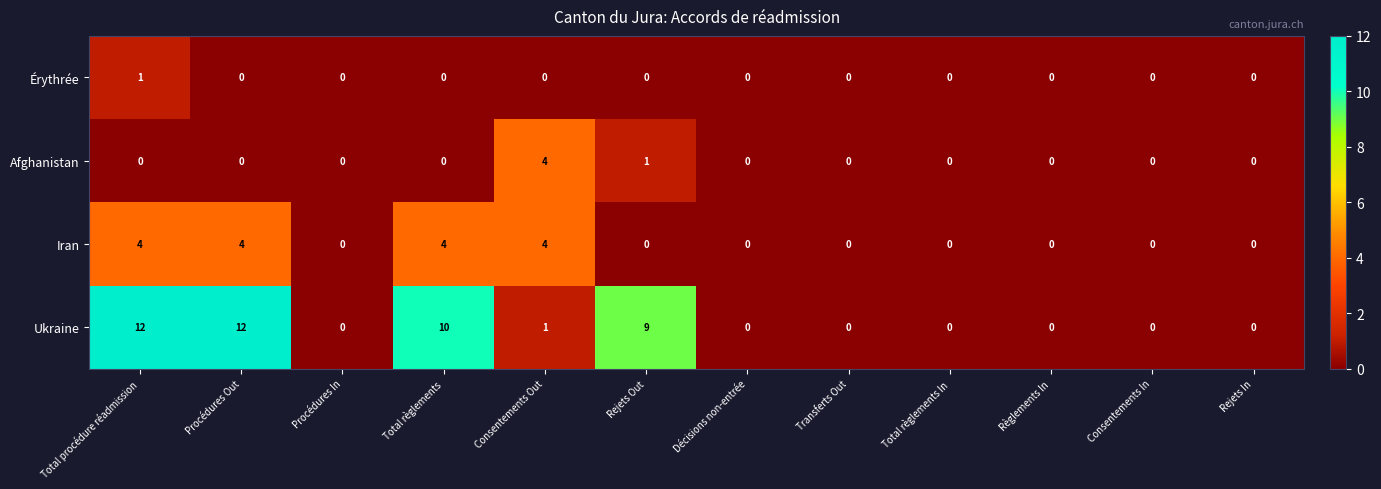

How many Iran values are between 0 and 4?

12